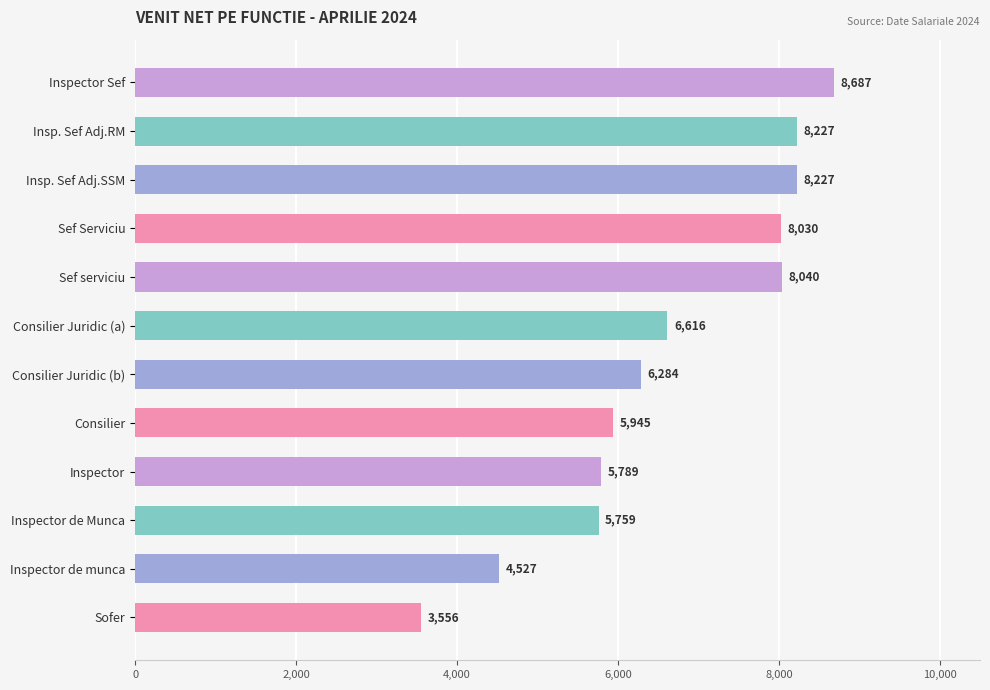

What is the label of the 9th bar from the bottom?

Sef Serviciu